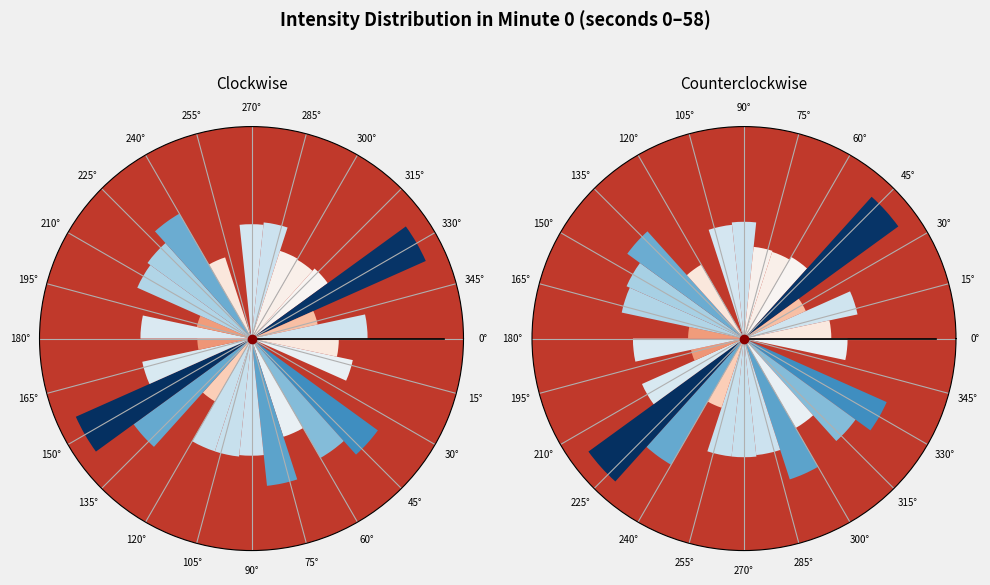

What is the smallest slice in the pie chart?

30°